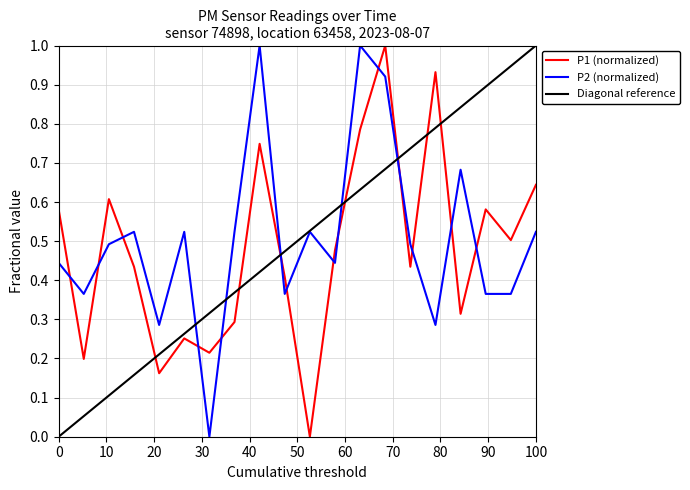

What is the highest value of the P2 (normalized) series?

1.0